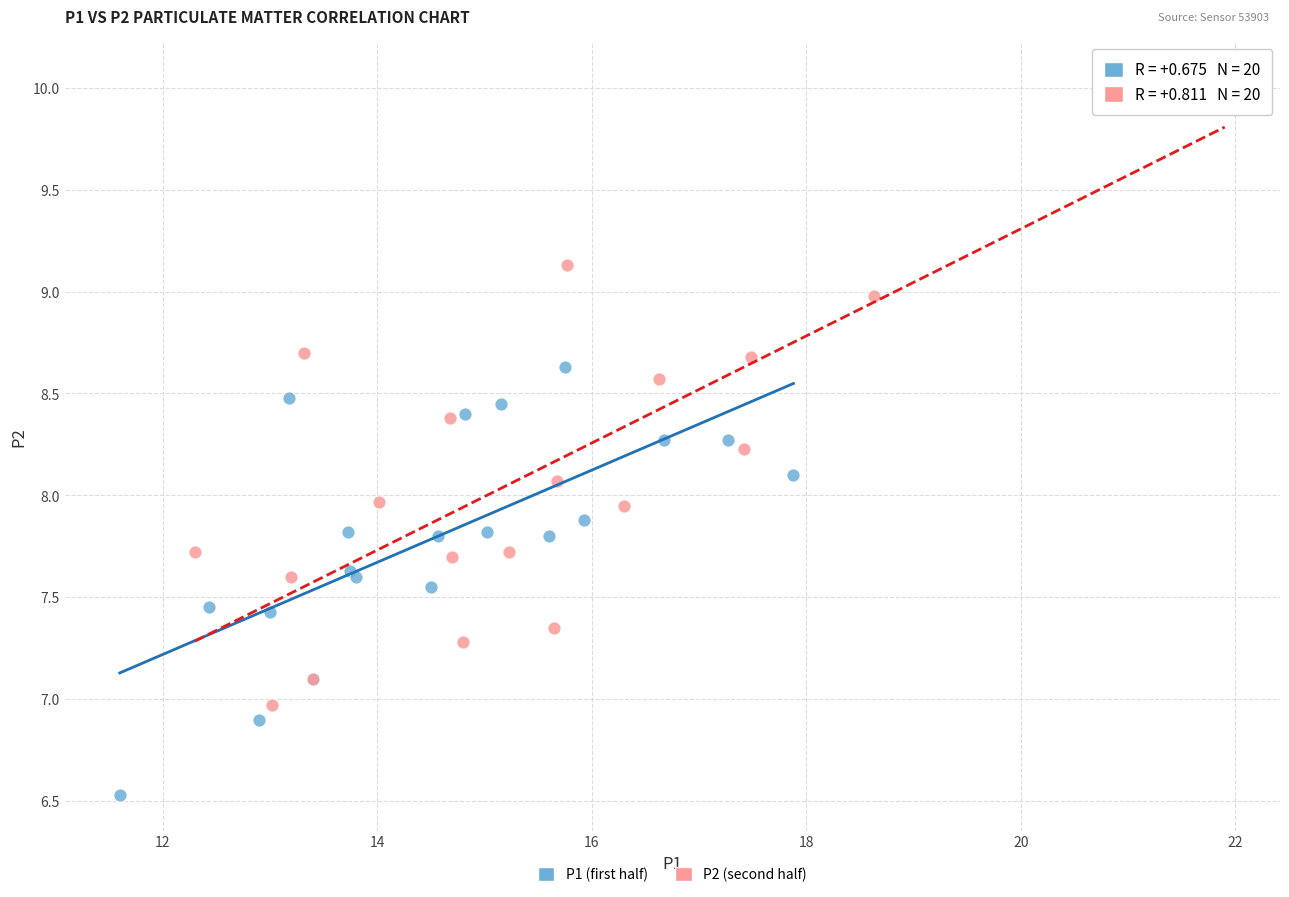

Which series has the widest spread of Y values?

P2 (second half)